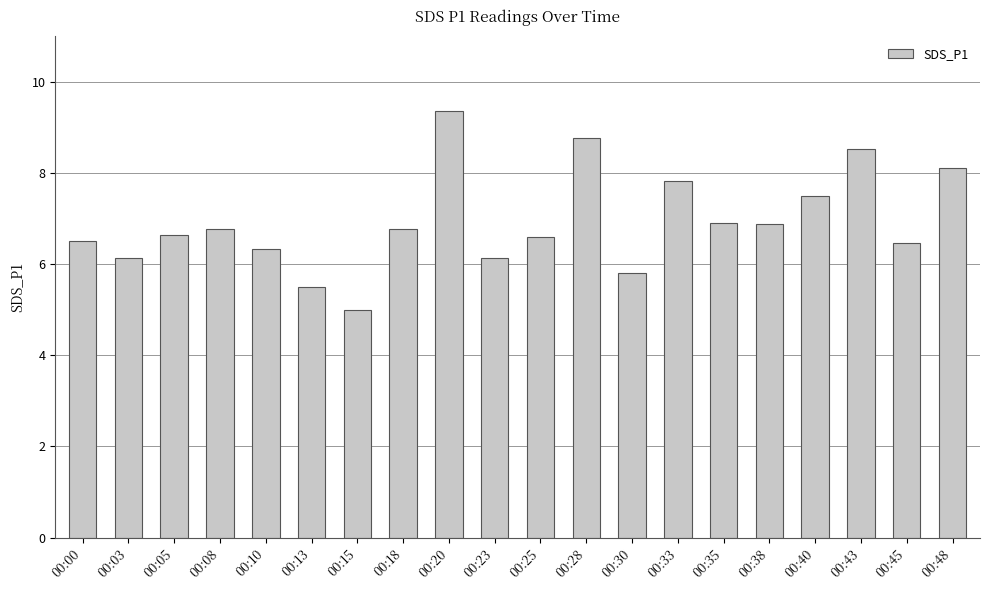

At which label does the data first exceed 6?

00:00